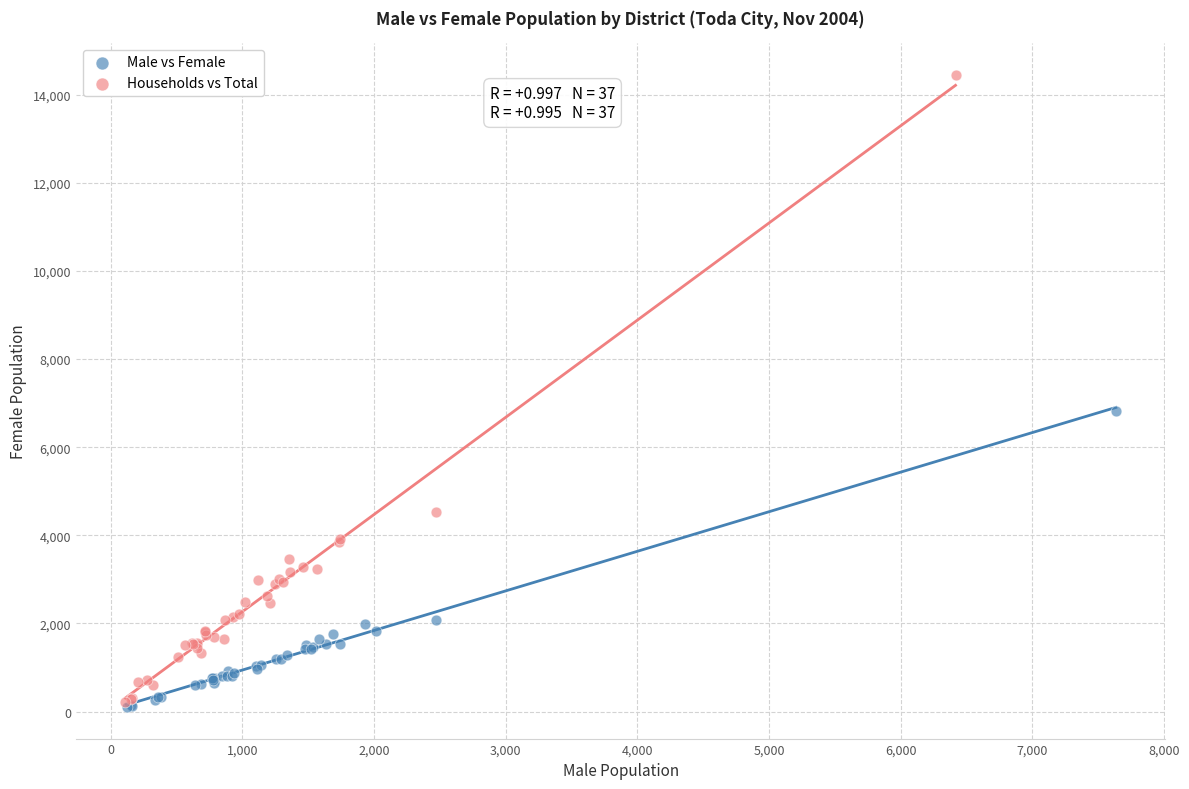

Which series has the largest Y range (max minus min)?

Households vs Total